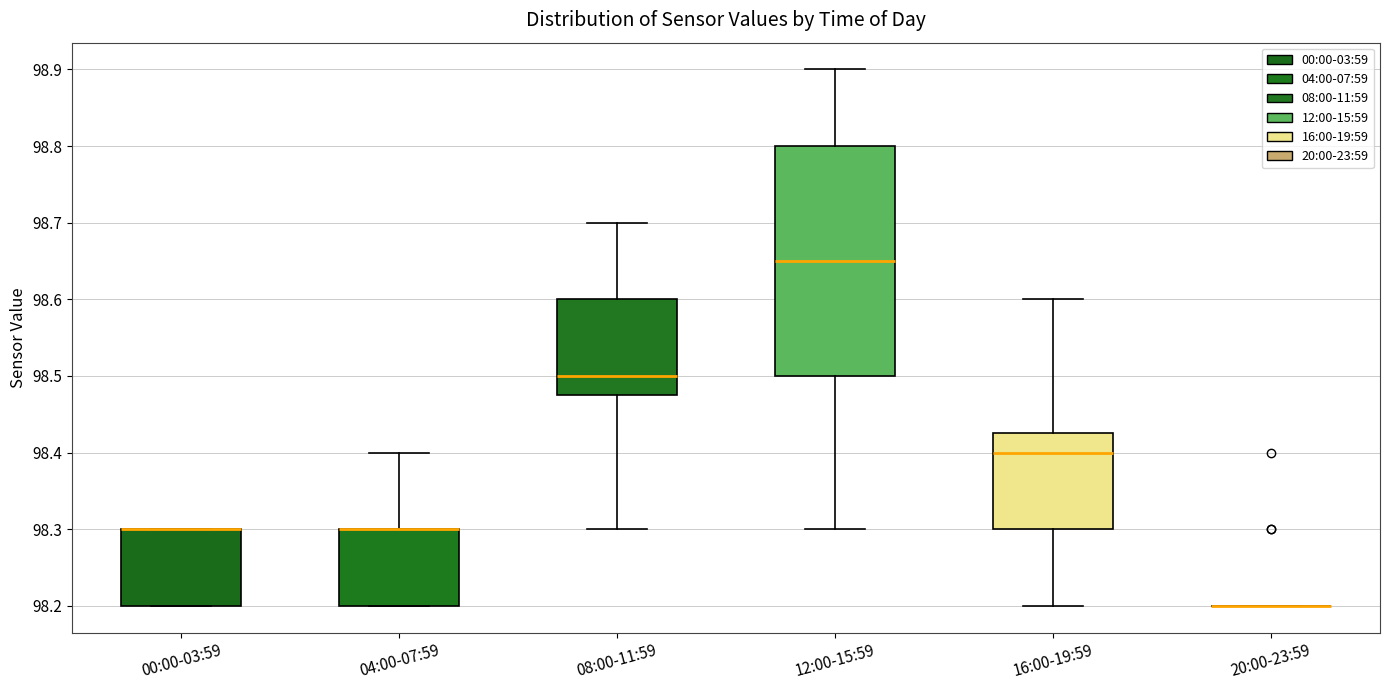

Comparing the boxes themselves (not the whiskers), which one is the tallest?

12:00-15:59